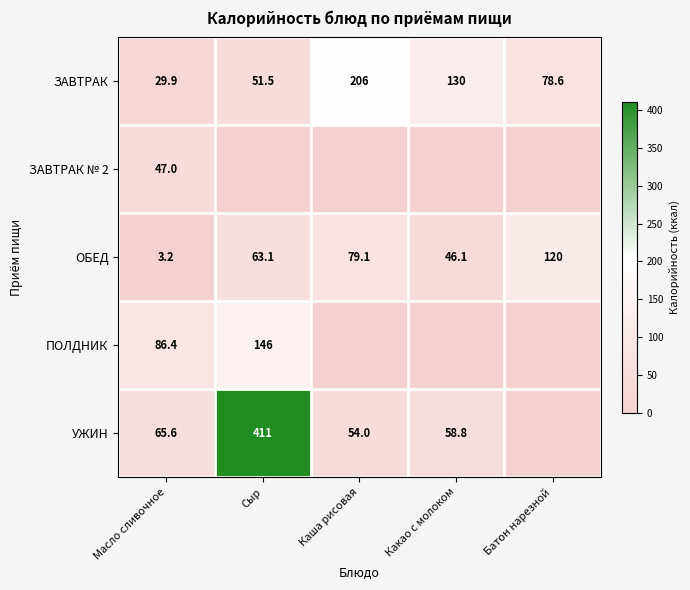

What is the sum of all ОБЕД values?

311.5